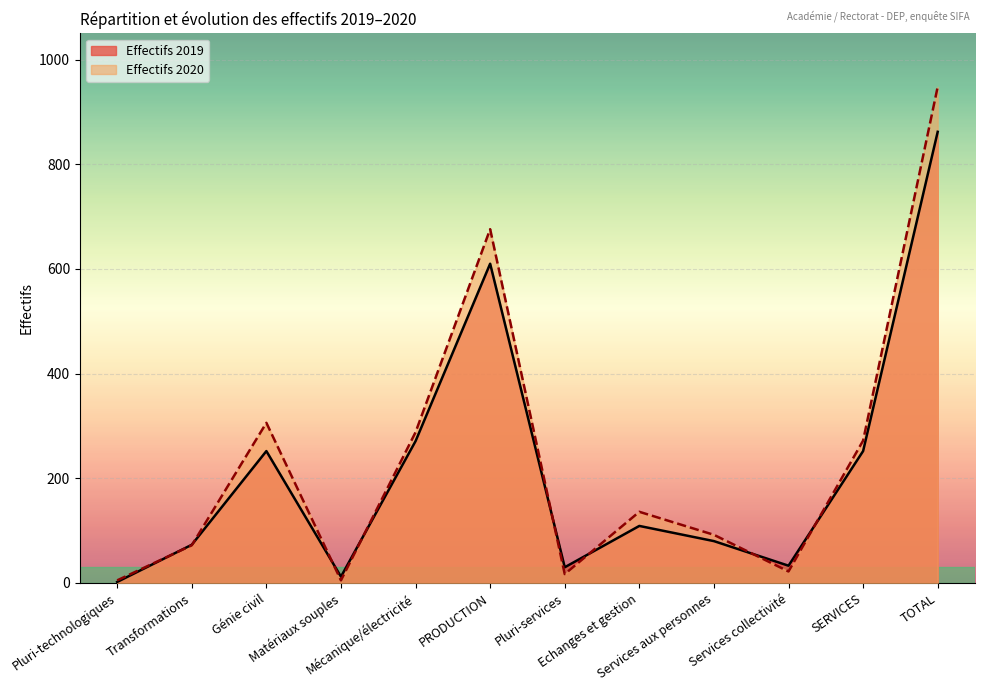

What is the label of the 11th point from the left?

SERVICES